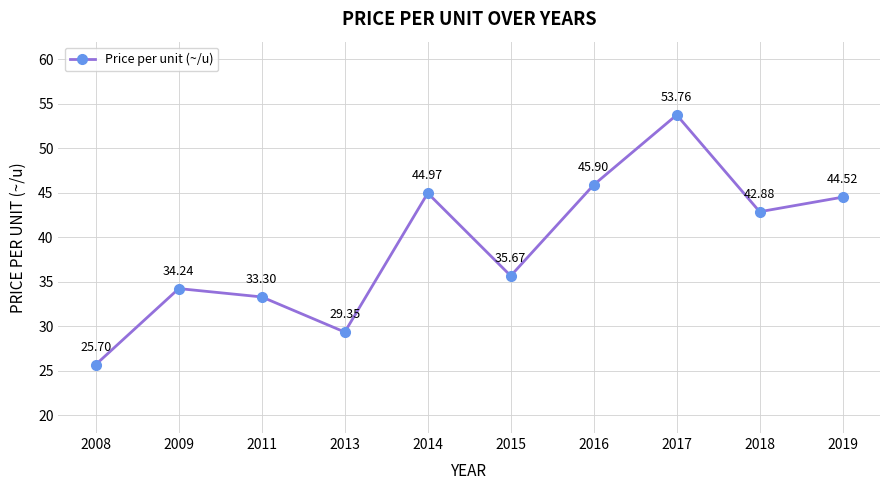

Rank the categories by value from lowest to highest.

2008, 2013, 2011, 2009, 2015, 2018, 2019, 2014, 2016, 2017